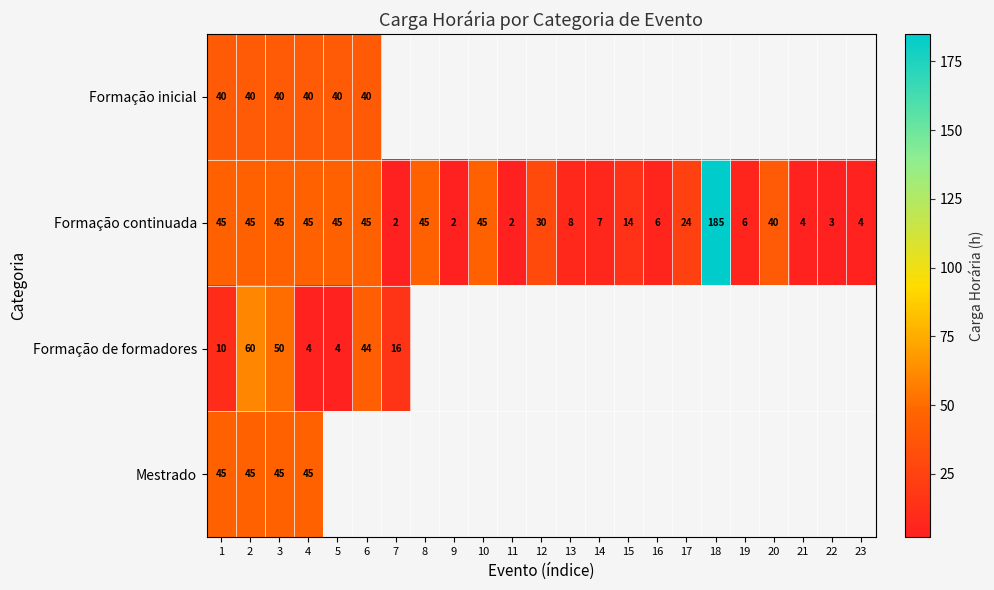

What is the total value across all series at 4?

134